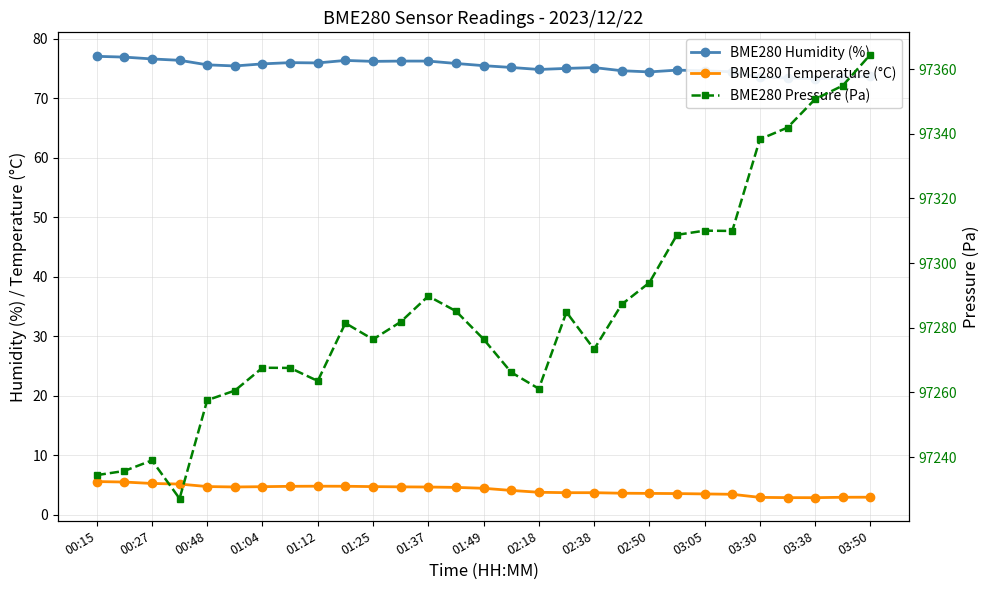

What is the minimum value shown in the chart?

2.9